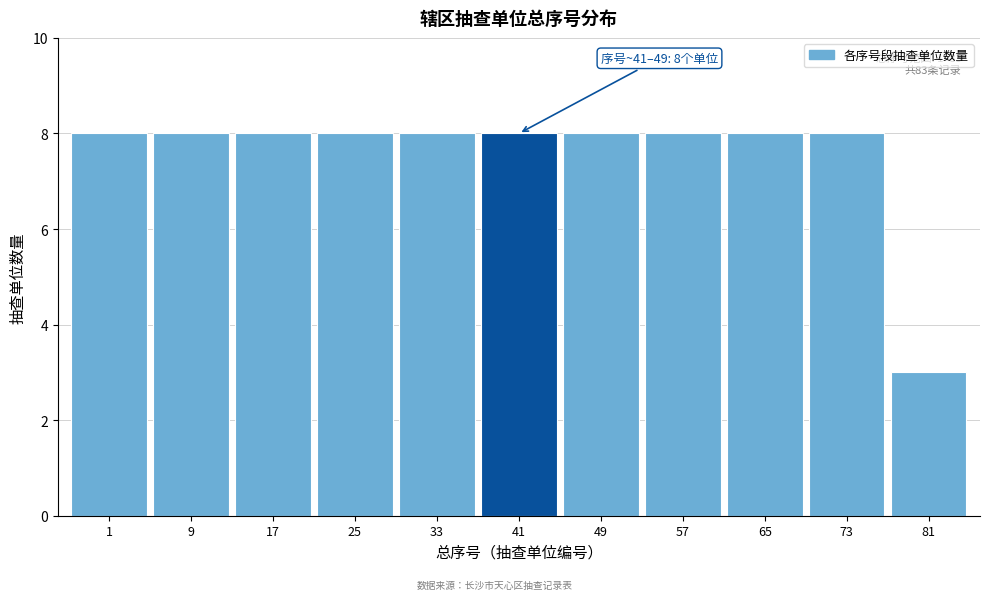

Reading left to right, list all the values displayed in this chart.

1=8	9=8	17=8	25=8	33=8	41=8	49=8	57=8	65=8	73=8	81=3